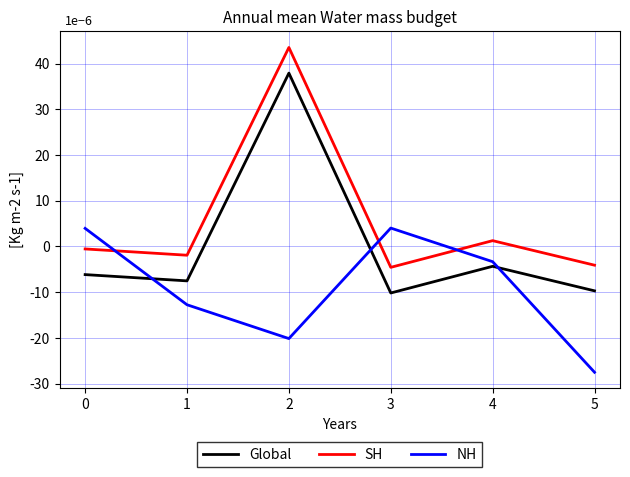

Which category has the lowest value across all series?

5